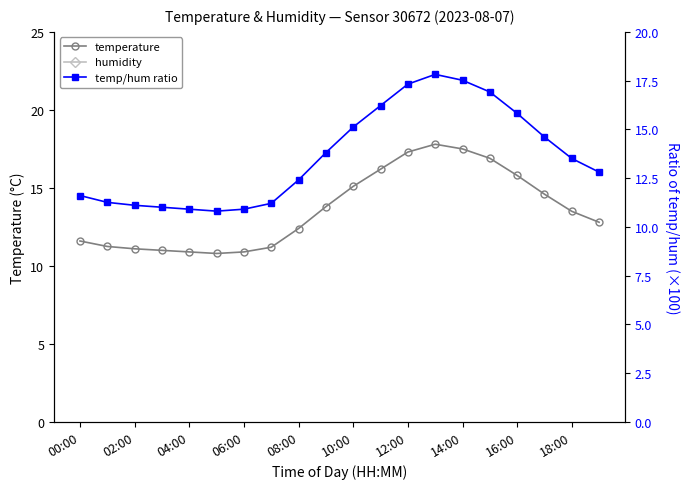

At which category does temp/hum ratio reach its first local peak?

13